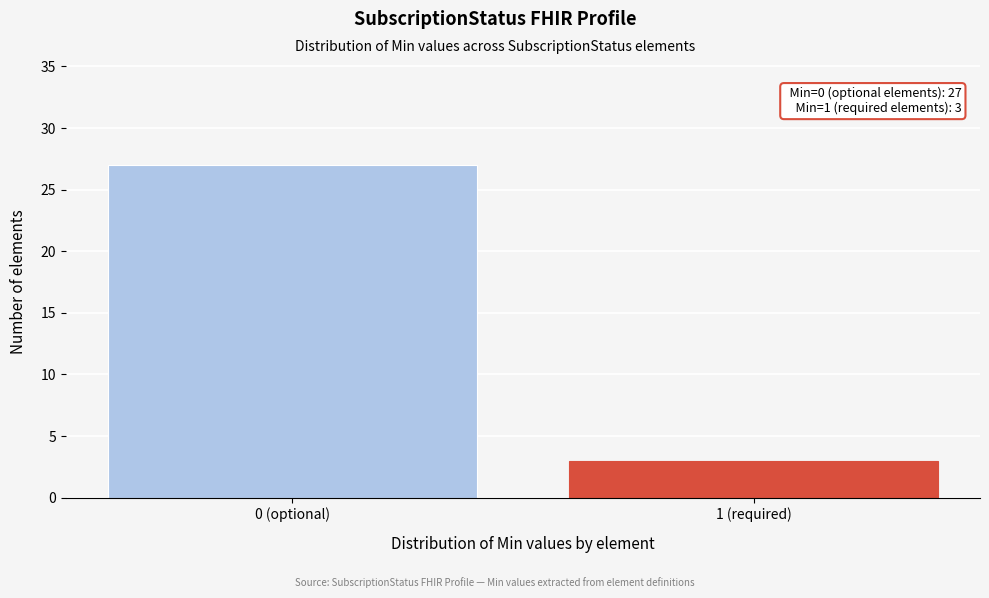

Reading left to right, transcribe all the data shown in this chart.

27	3